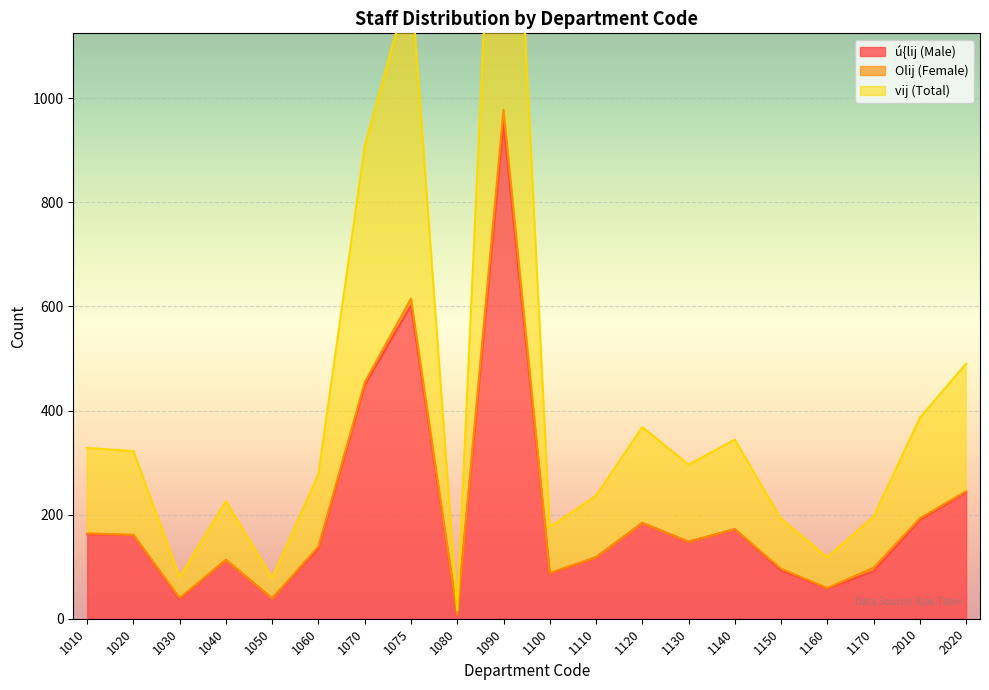

True or false: ú{lij (Male) has a value of 148 at 1130.

True